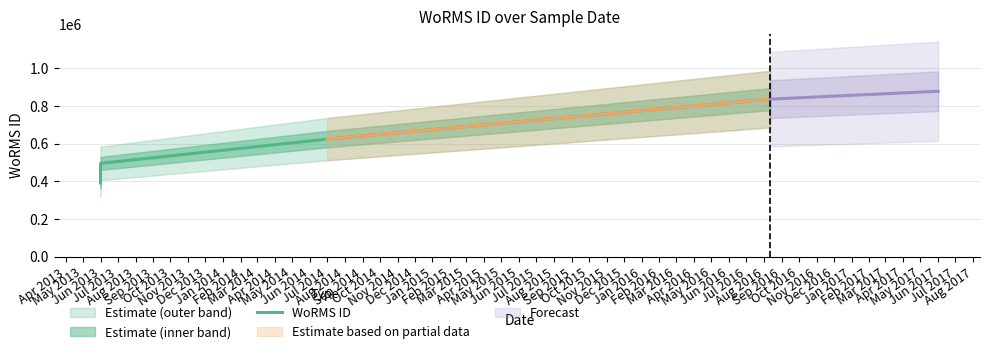

Reading left to right, list all the values displayed in this chart.

391509	495804	624513	837075